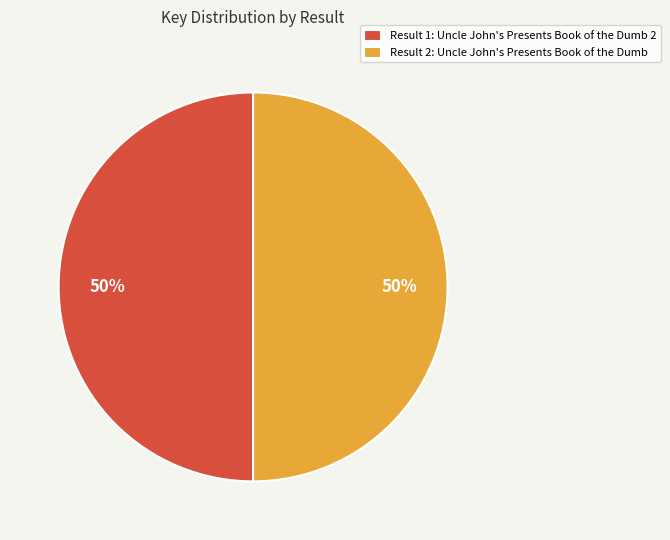

To the nearest percent, what percentage of the pie is Result 2: Uncle John's Presents Book of the Dumb?

50%